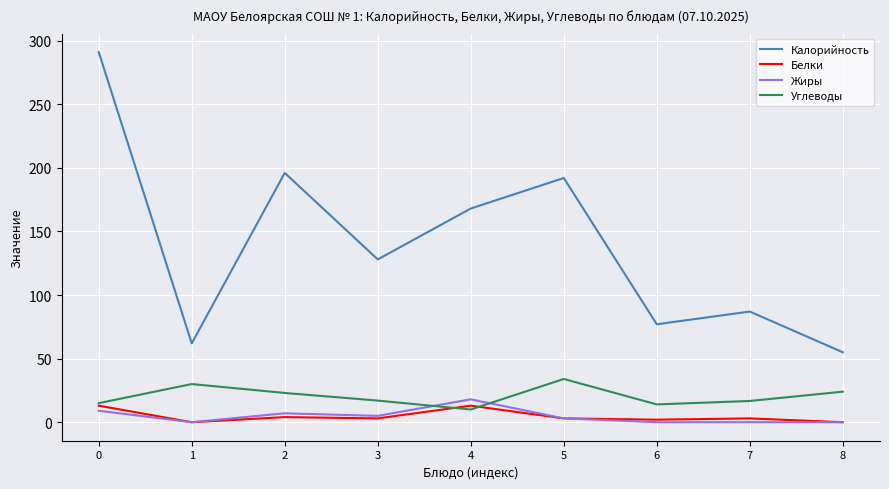

The value of Калорийность at 5 is 289.7. True or false?

False